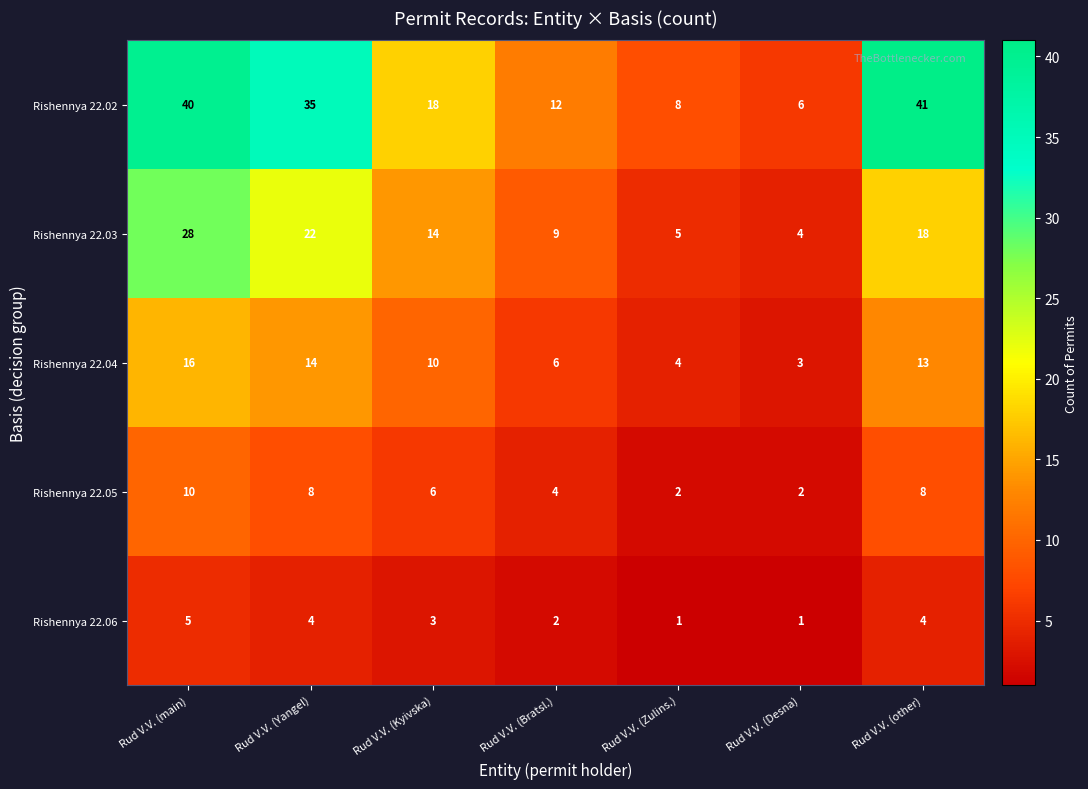

List the series in order of their peak value, highest first.

Rishennya 22.02, Rishennya 22.03, Rishennya 22.04, Rishennya 22.05, Rishennya 22.06